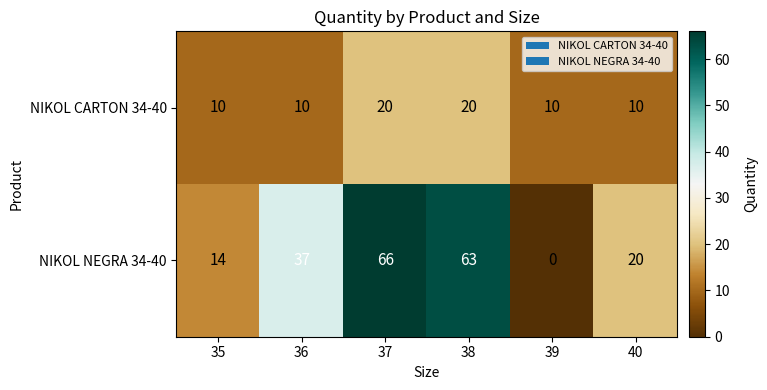

How many series are shown in this chart?

2